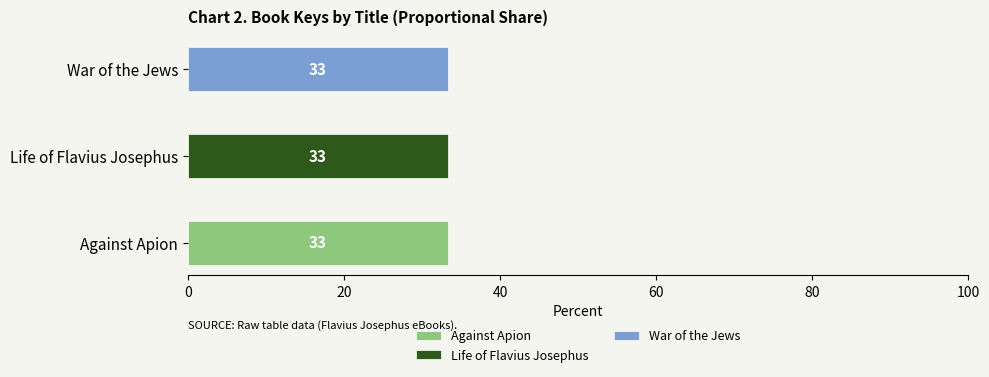

At which category does the chart reach its peak across all series?

Life of Flavius Josephus